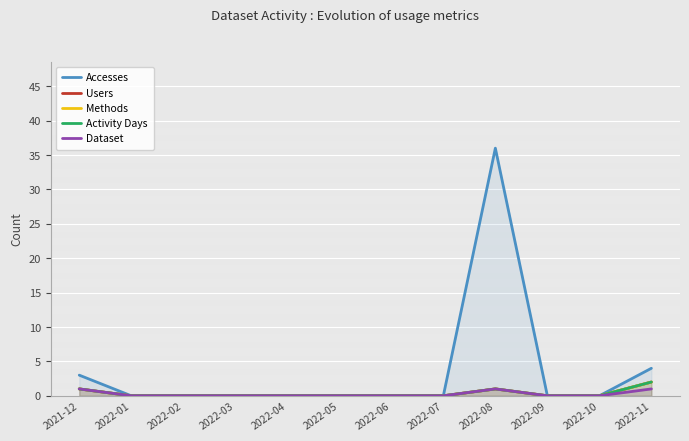

What are all the series names shown in the legend?

Accesses, Users, Methods, Activity Days, Dataset